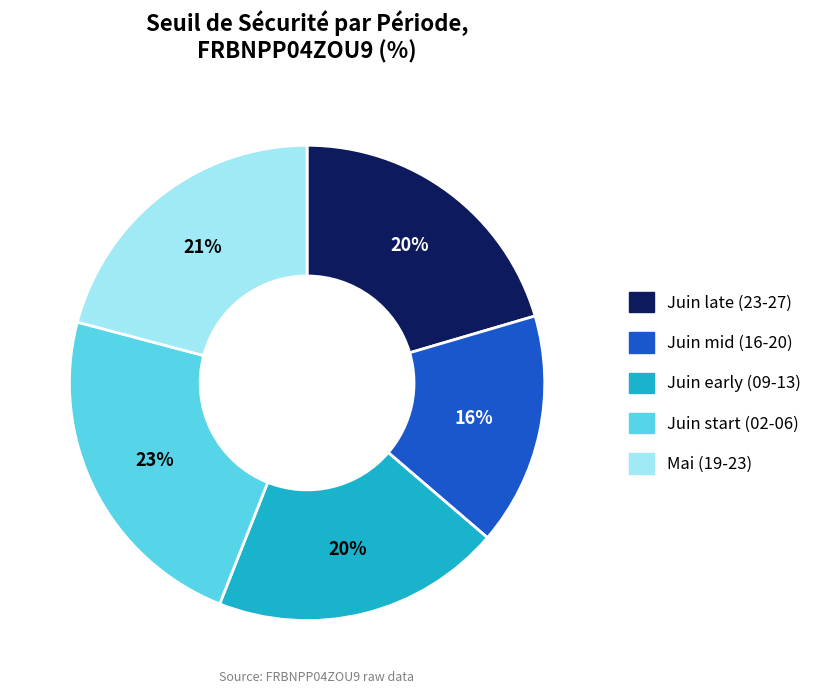

To the nearest percent, what is the average slice percentage?

20%